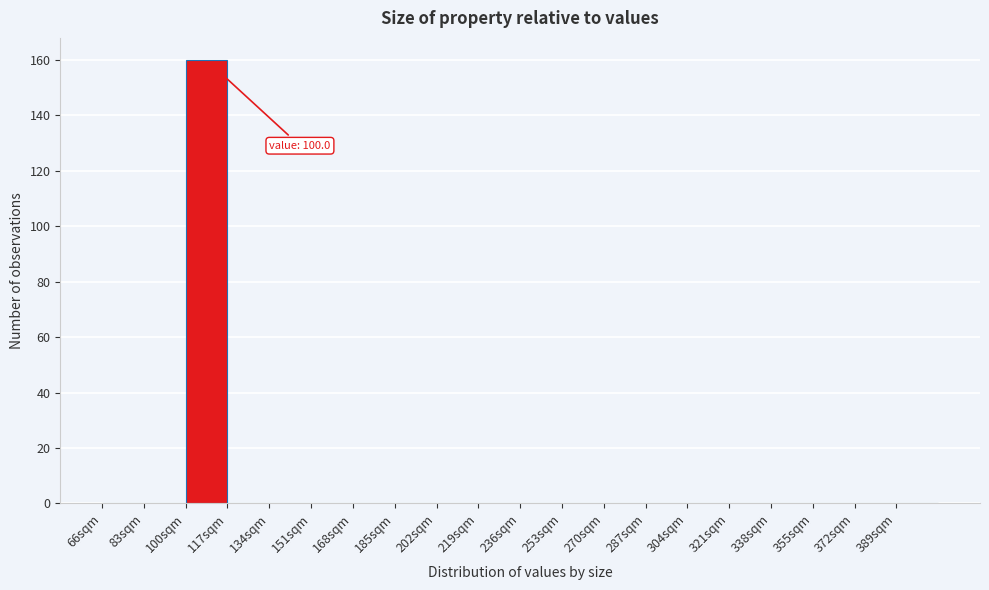

Which range on the x-axis has the tallest bar?

100 to 117